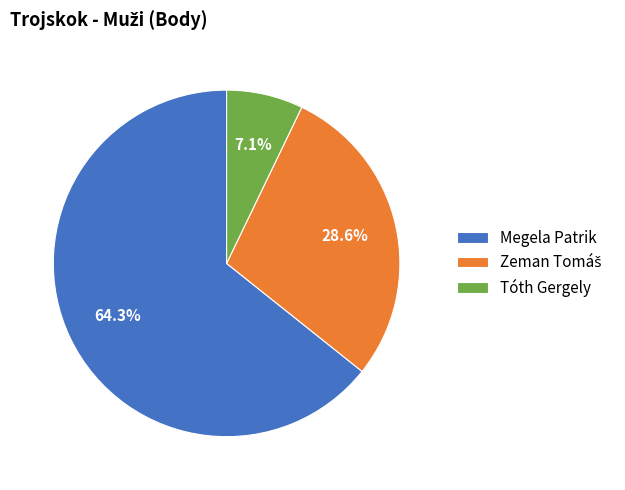

Does Megela Patrik represent more than half of the total?

Yes